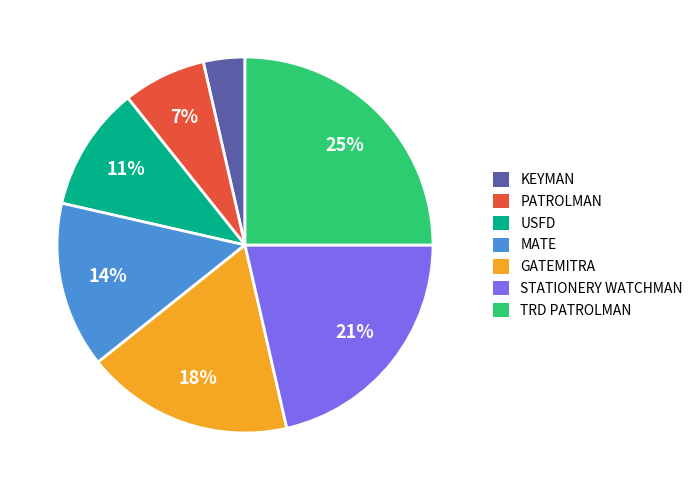

What percentage is the GATEMITRA slice, to the nearest percent?

18%